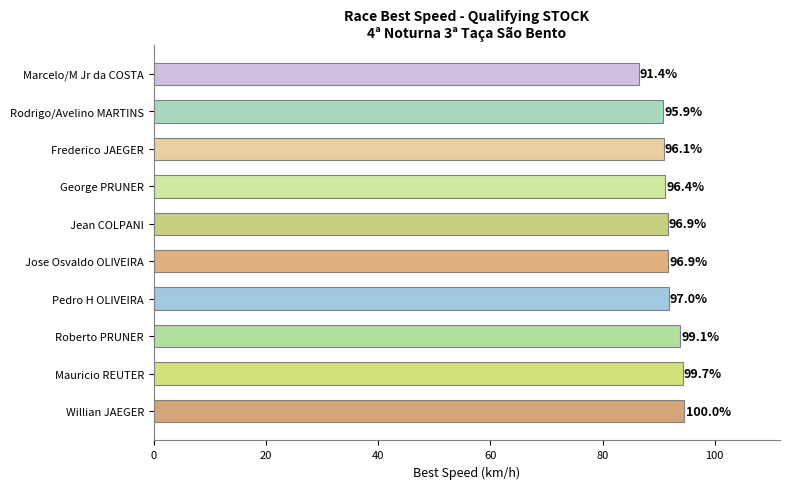

What is the greatest value displayed?

94.6